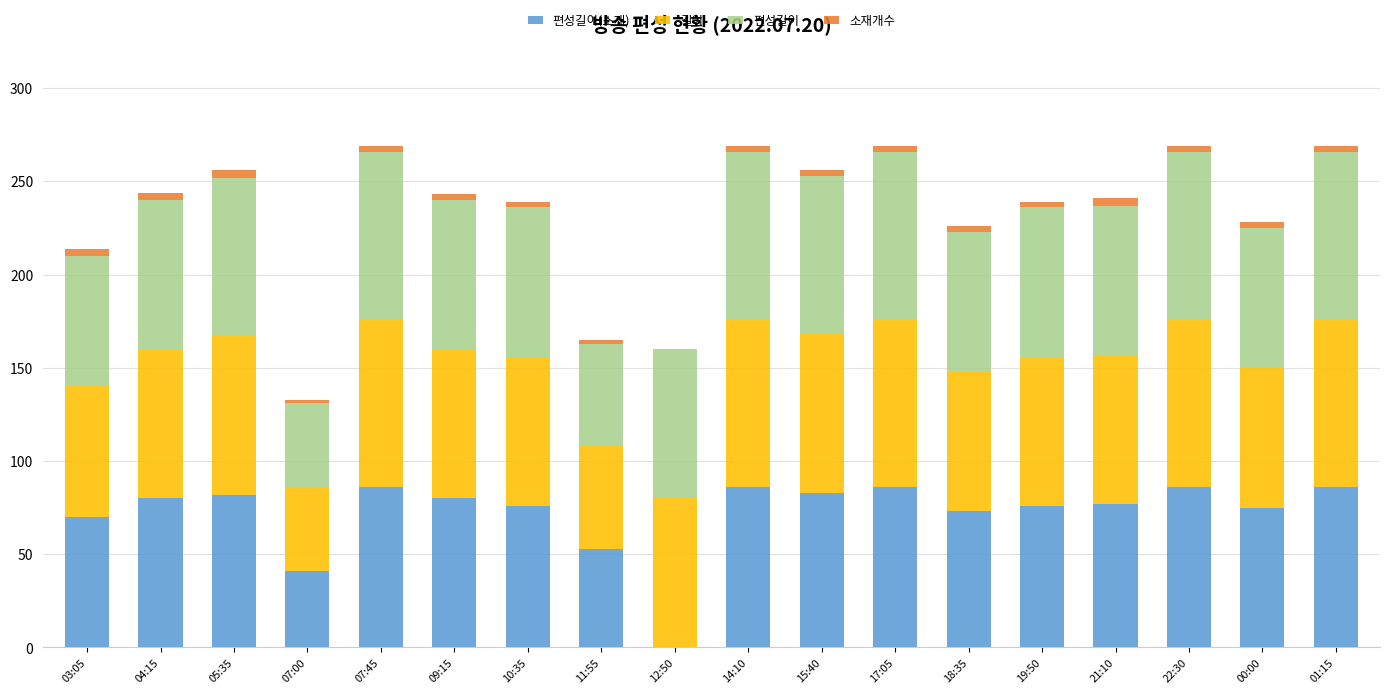

Between 04:15 and 05:35, which series saw the biggest shift?

길이